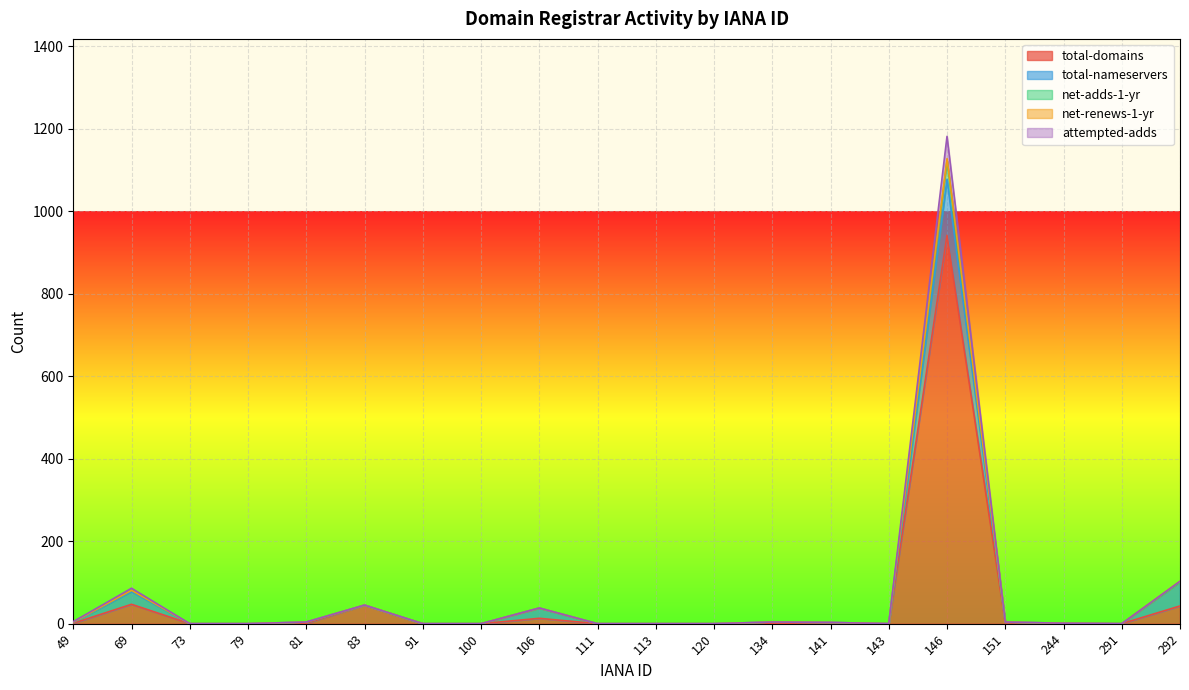

At which category does total-domains reach its first local valley?

143